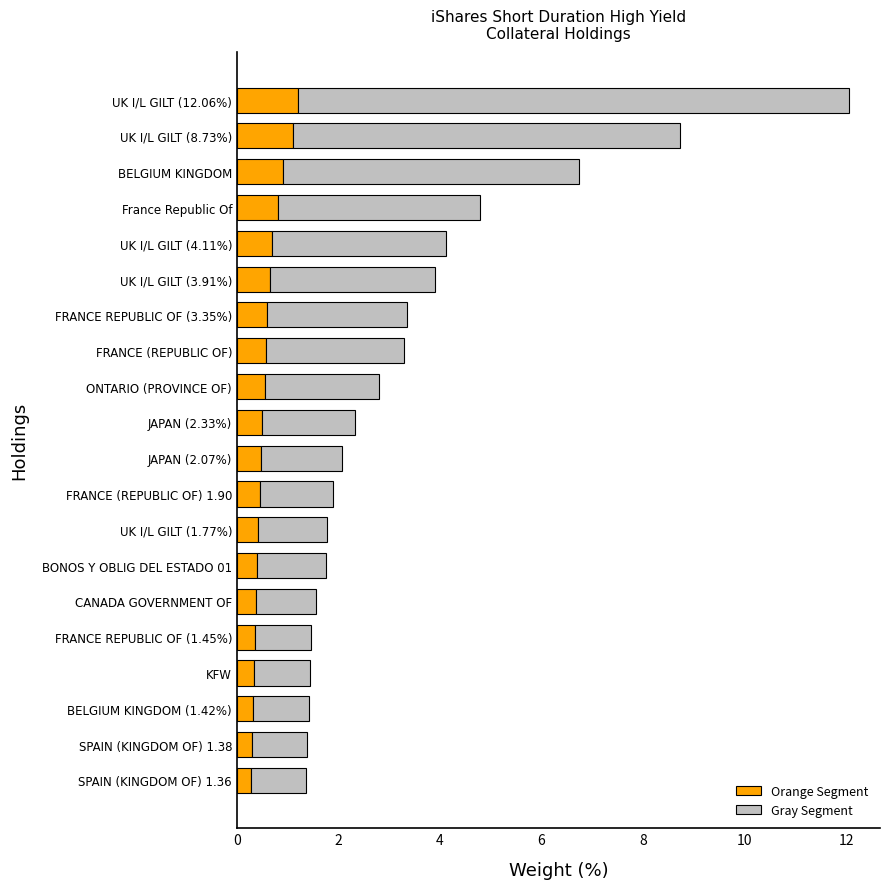

Is it true that Orange Segment equals 0.9 at BELGIUM KINGDOM?

True